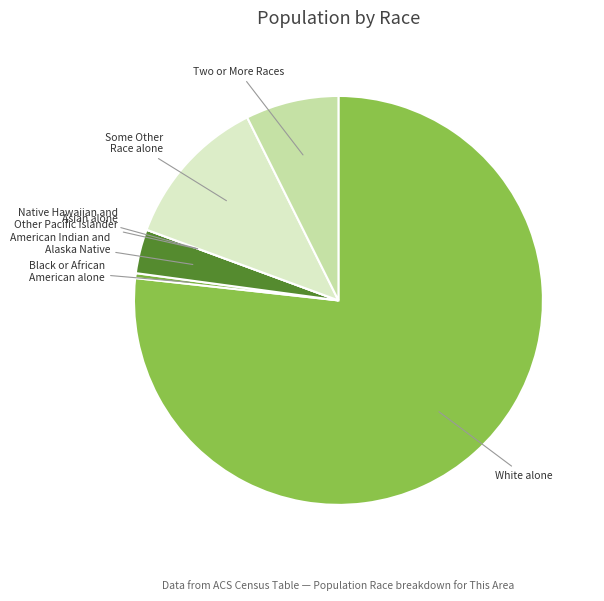

Which category has the biggest portion of the pie?

White alone